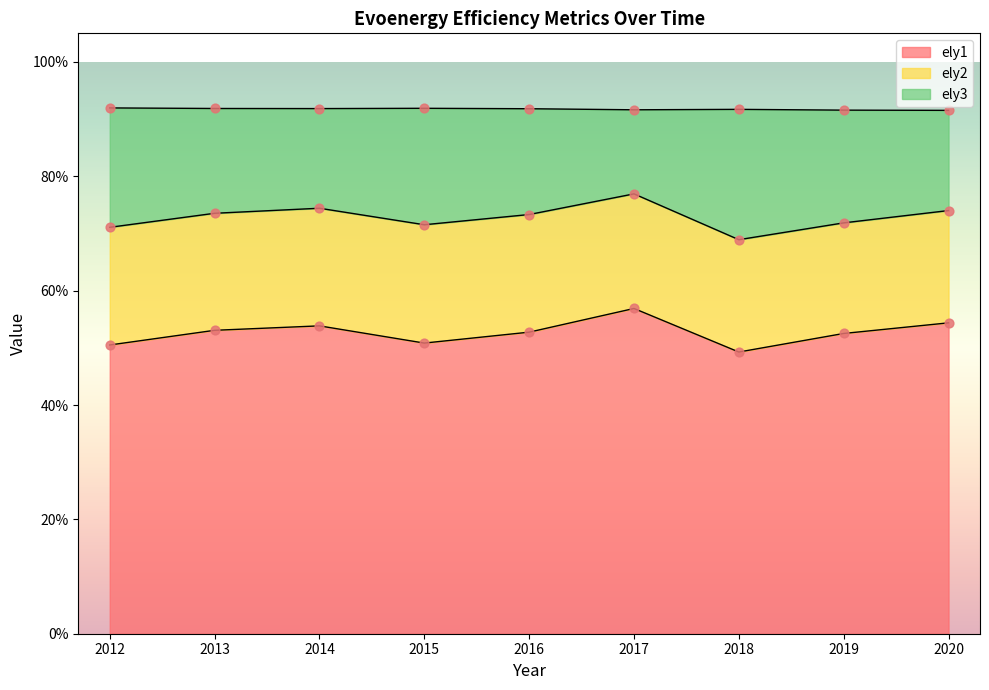

Which series reaches the maximum Y coordinate?

ely3